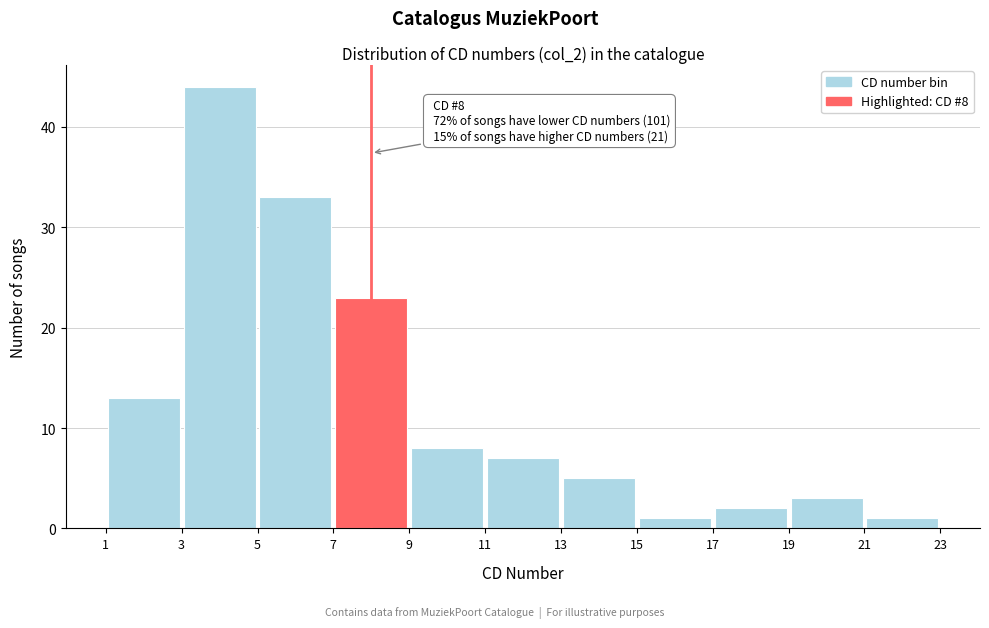

Which range on the x-axis has the tallest bar?

3 to 5